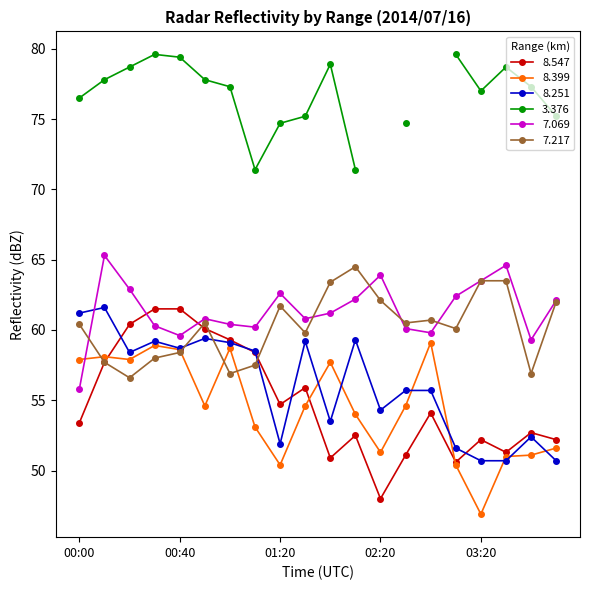

Is this an area chart (filled region under the line)?

No